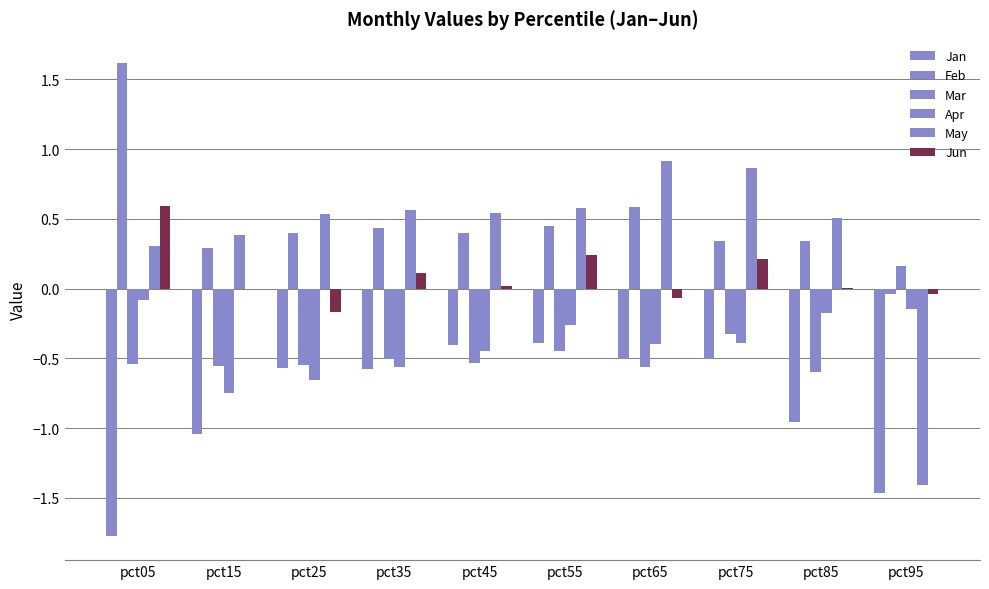

What is the value of the May bar at the 8th from the left?

0.9